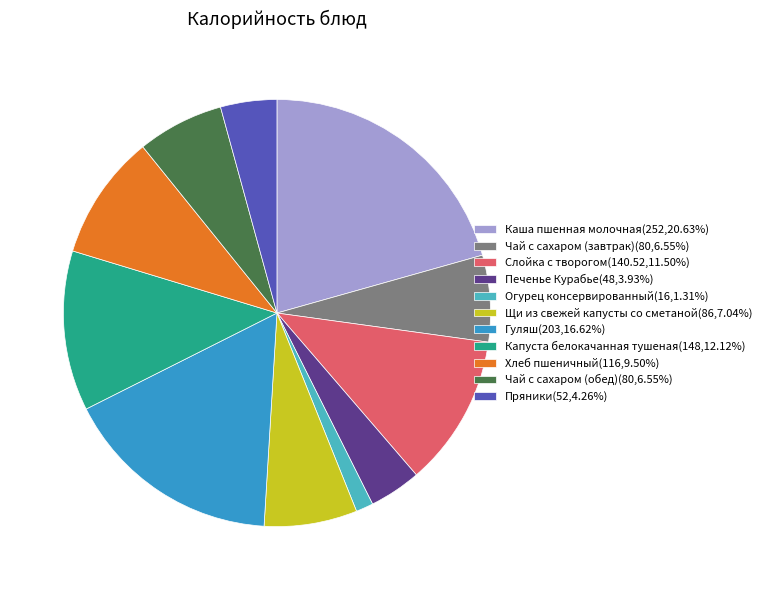

Which category has the smallest portion of the pie?

Огурец консервированный